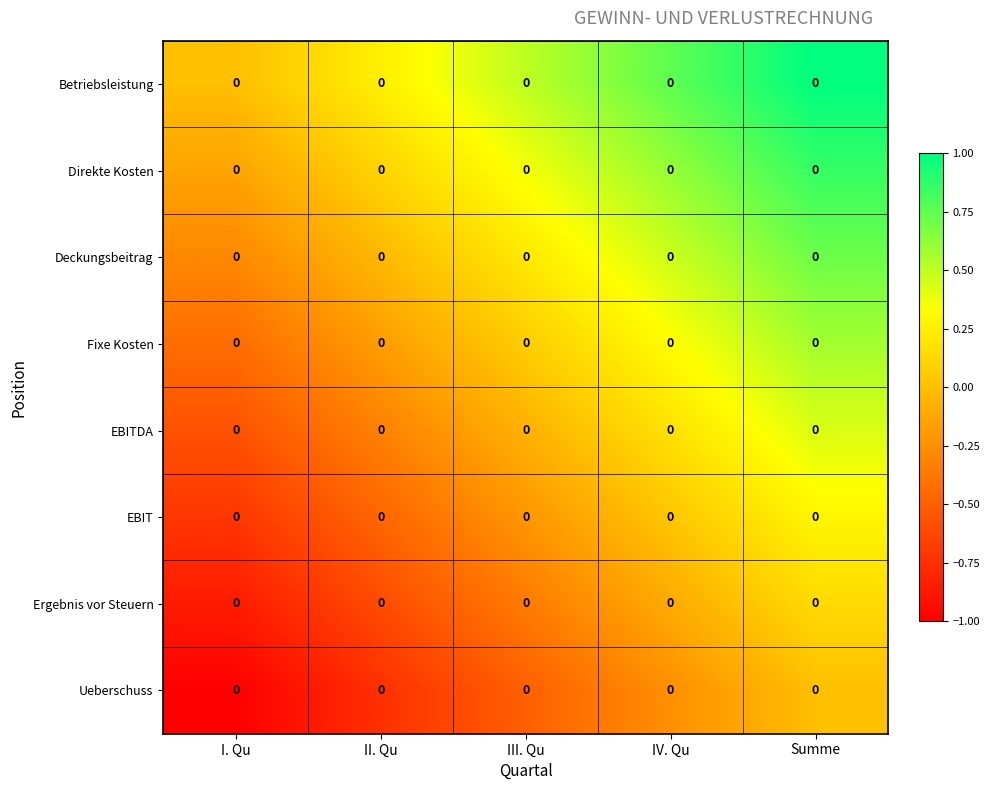

The value of Direkte Kosten at I. Qu is -0.2. True or false?

False